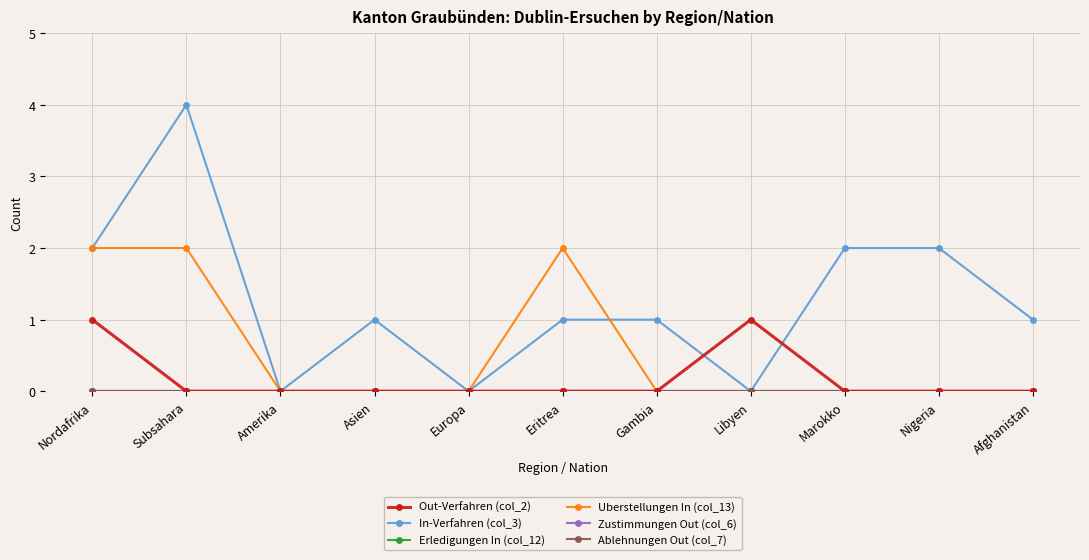

Where is Erledigungen In (col_12) nearest to the value 0?

Nordafrika